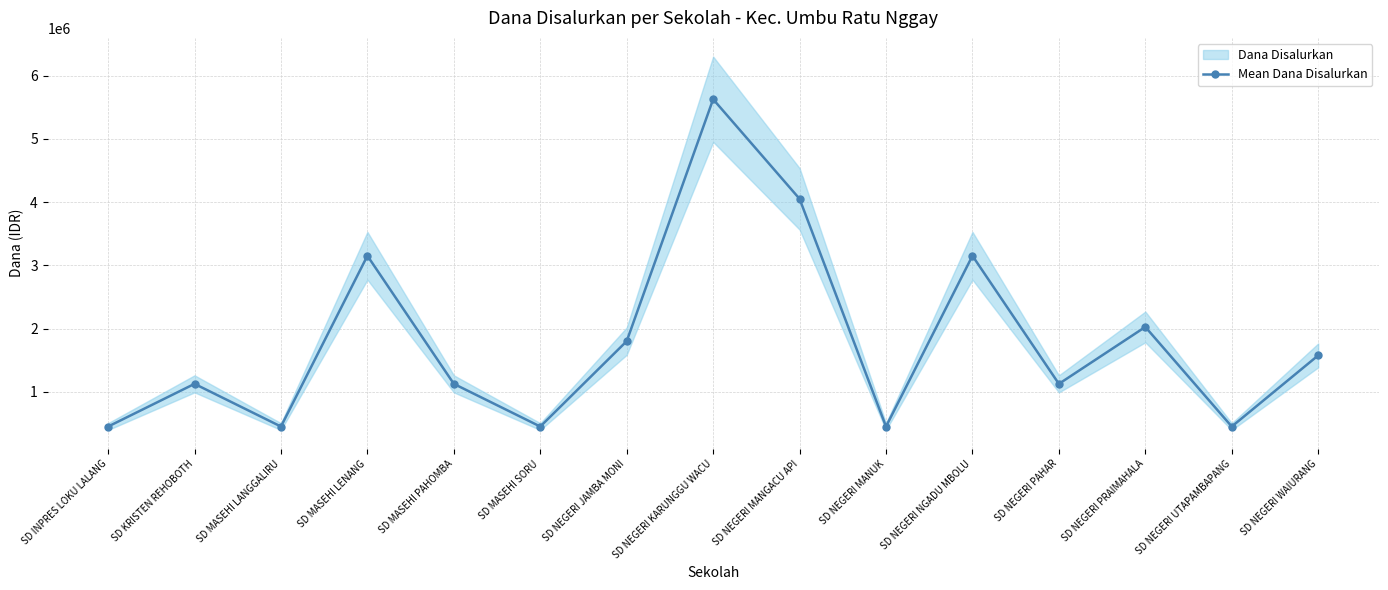

The chart shows a value of 2782157 at SD NEGERI WAIURANG. True or false?

False